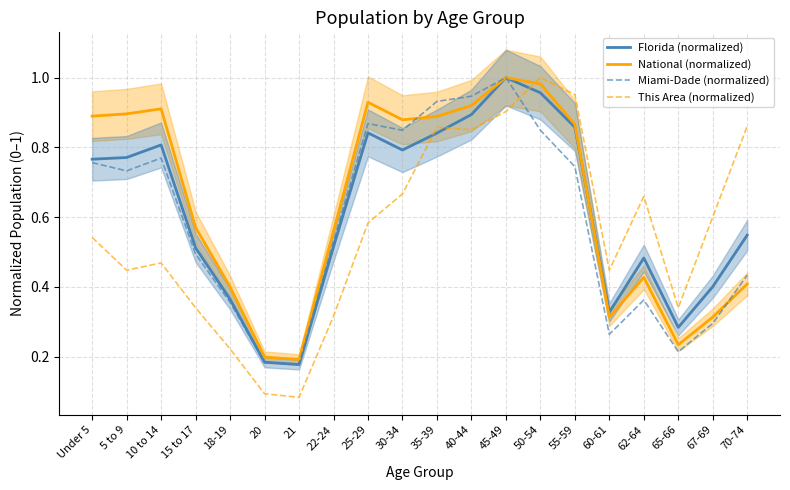

Rank the series at 55-59 from lowest to highest value.

Miami-Dade (normalized), Florida (normalized), National (normalized), This Area (normalized)